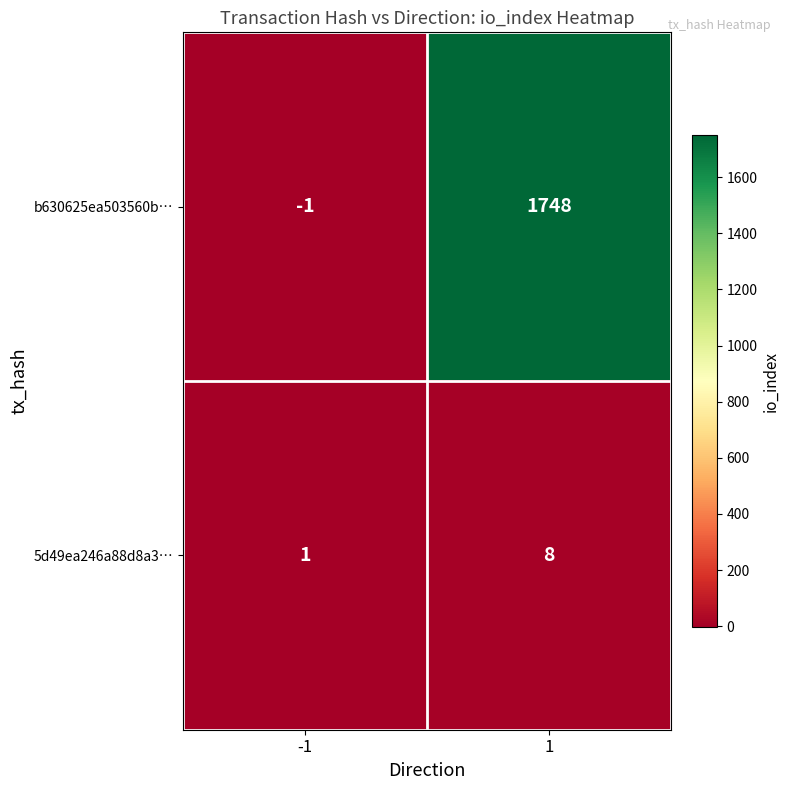

What is the spread (max minus min) of values at 1?

1740